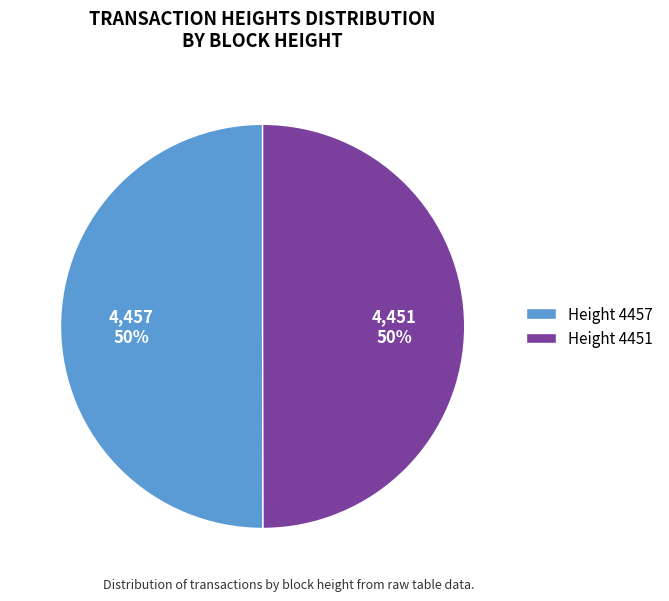

To the nearest percent, what is the average slice percentage?

50%